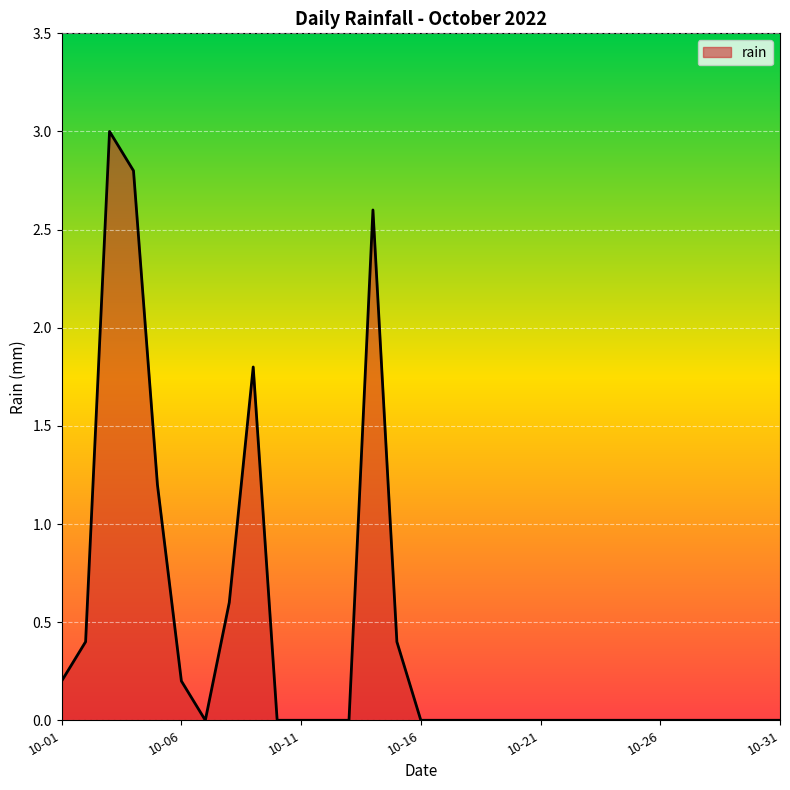

How many categories are shown in the chart?

31